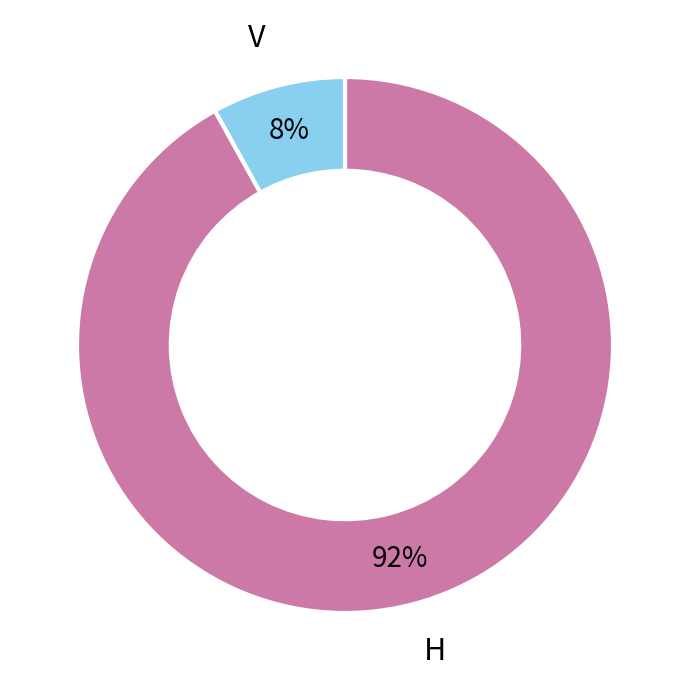

Is it true that V is 8% of the pie?

True